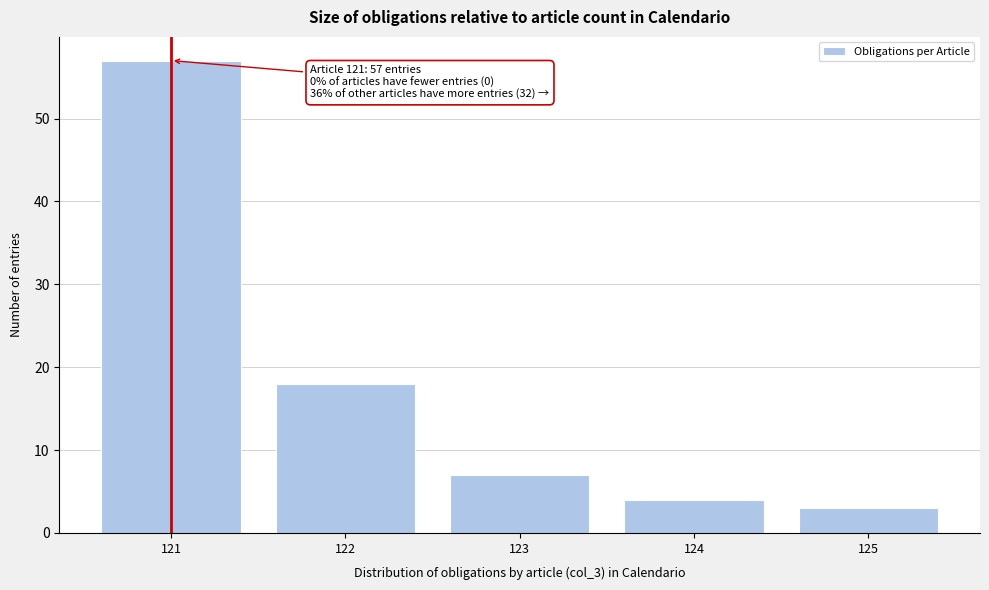

Reading right to left, what are all the values shown in this chart?

125=3	124=4	123=7	122=18	121=57